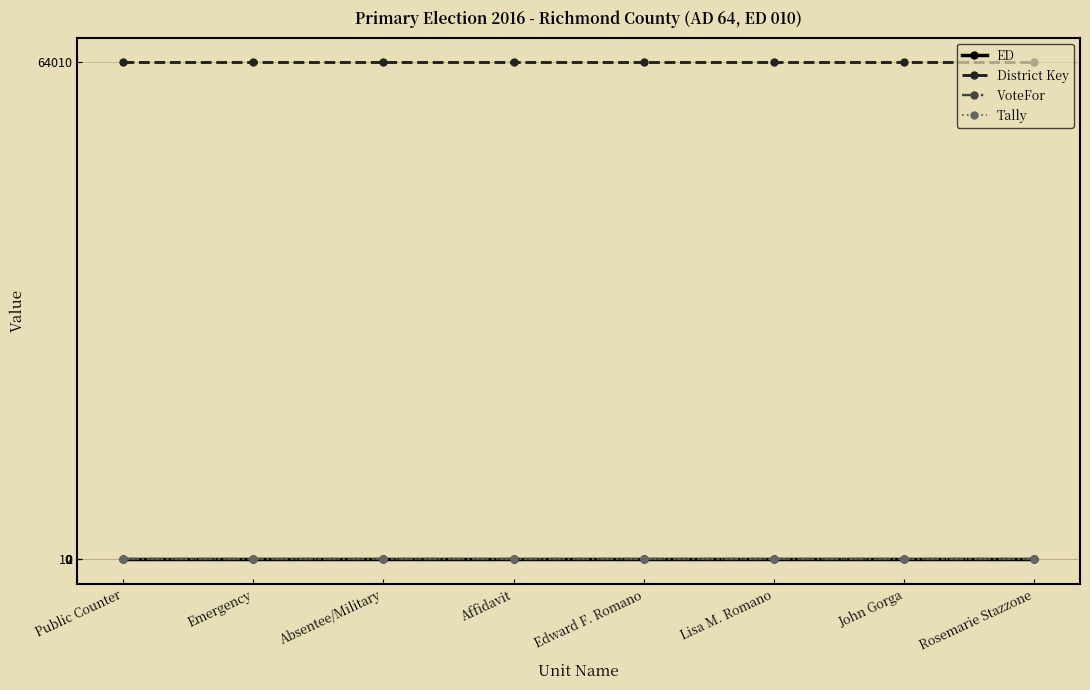

What is the average value of the ED series?

10